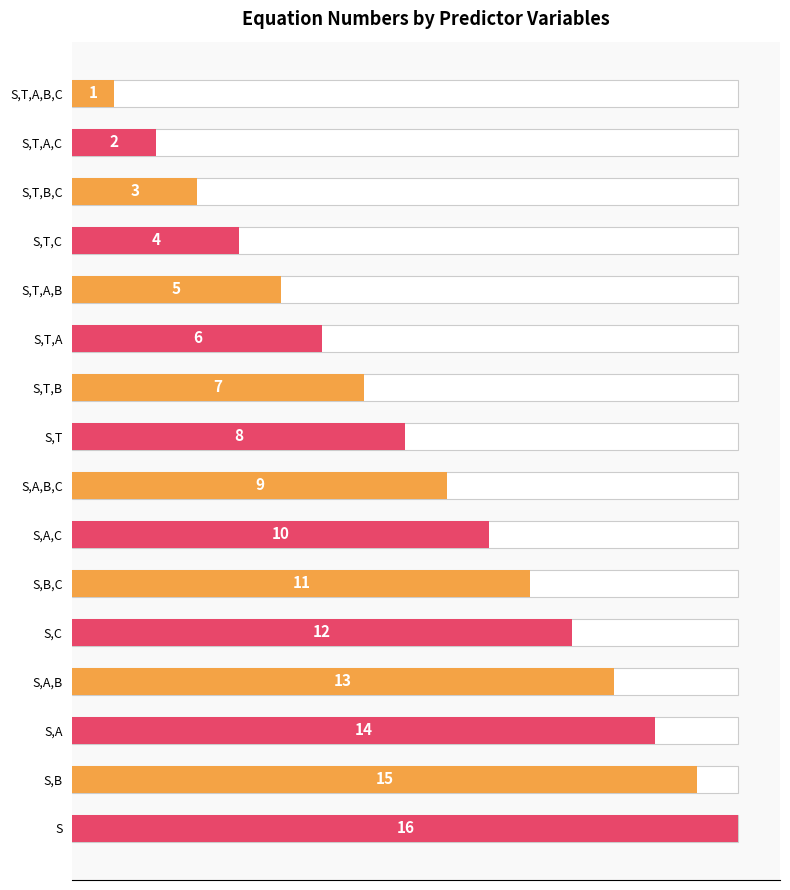

What is the maximum value shown in the chart?

16